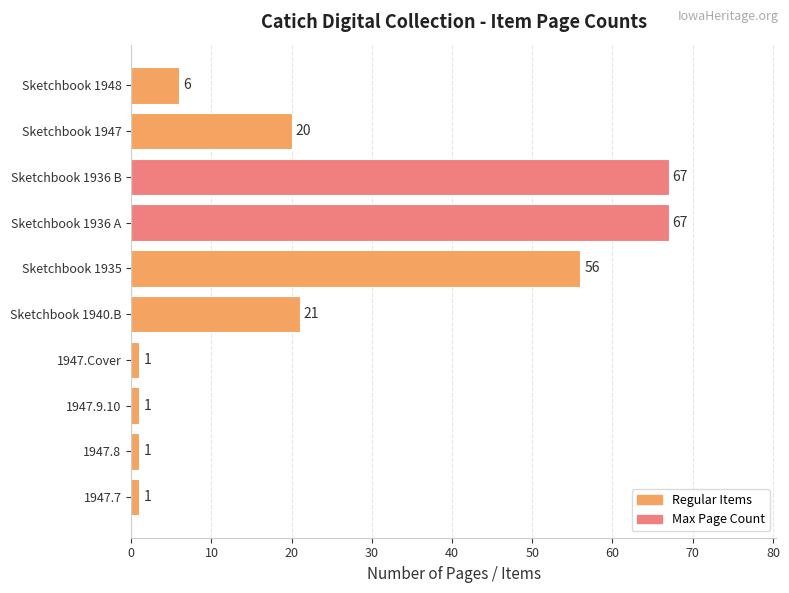

What is the maximum value shown in the chart?

67